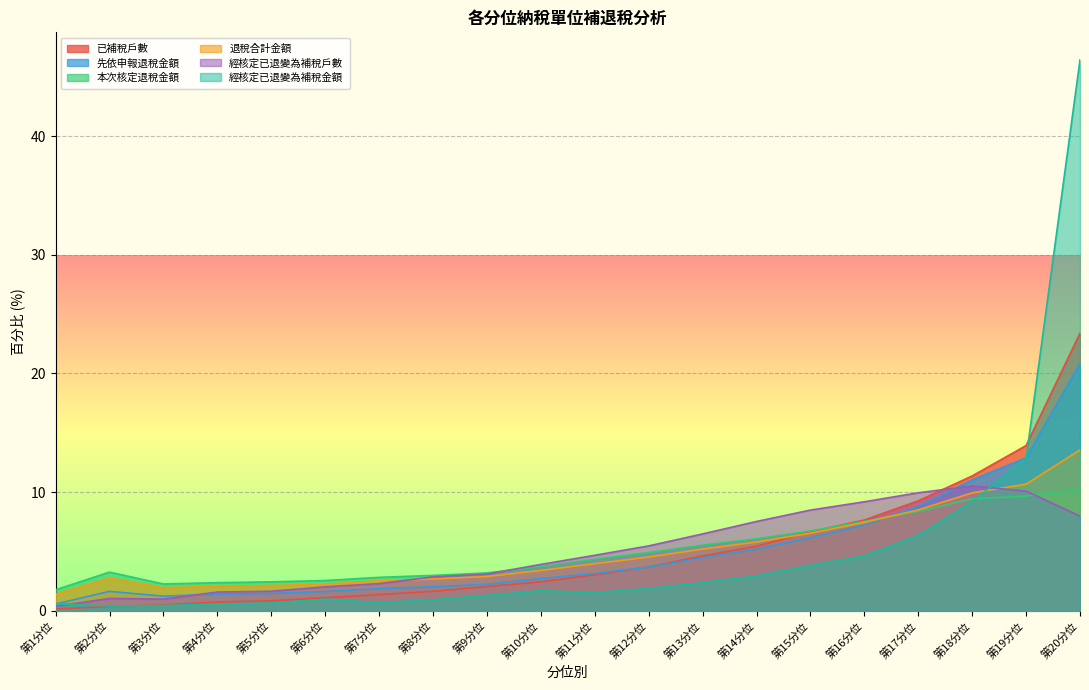

At how many categories does at least one series exceed 14?

1